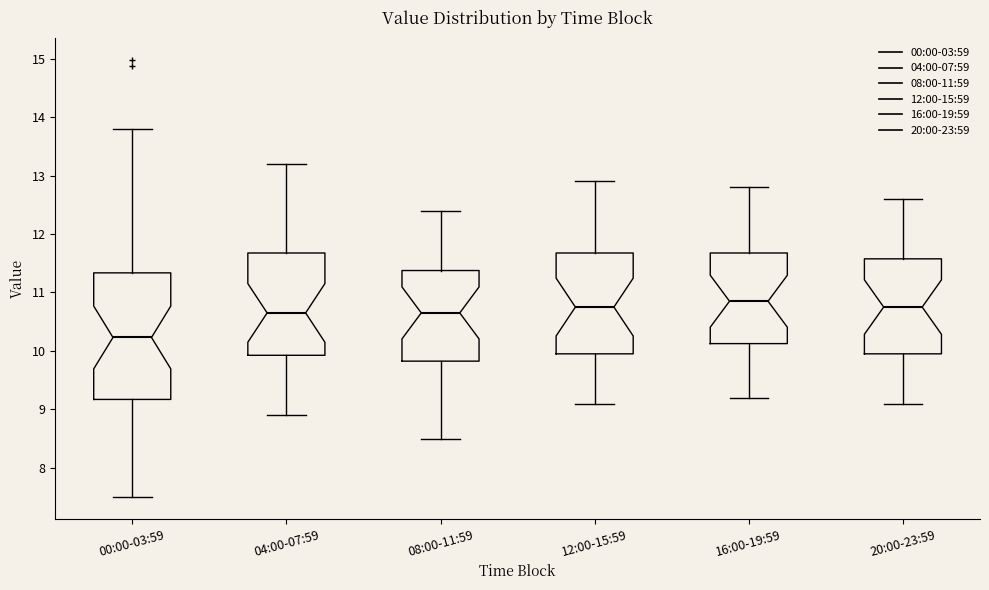

Where does the lower whisker of the box for 16:00-19:59 end on the y-axis? The values are not printed on the chart, so give them approximately, as read against the axis.

9.2